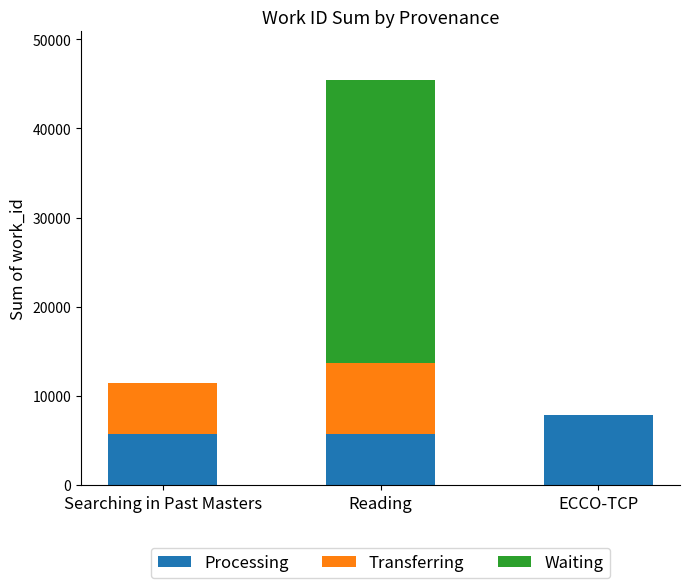

How many series are shown in this chart?

3